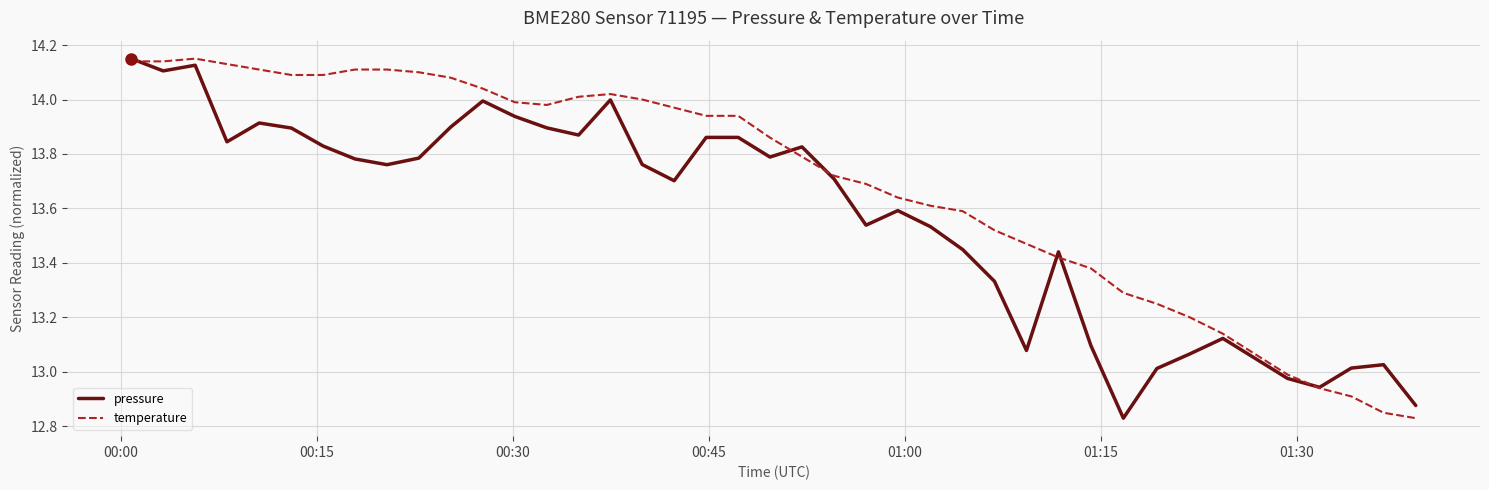

Which series has the largest total across all categories?

temperature